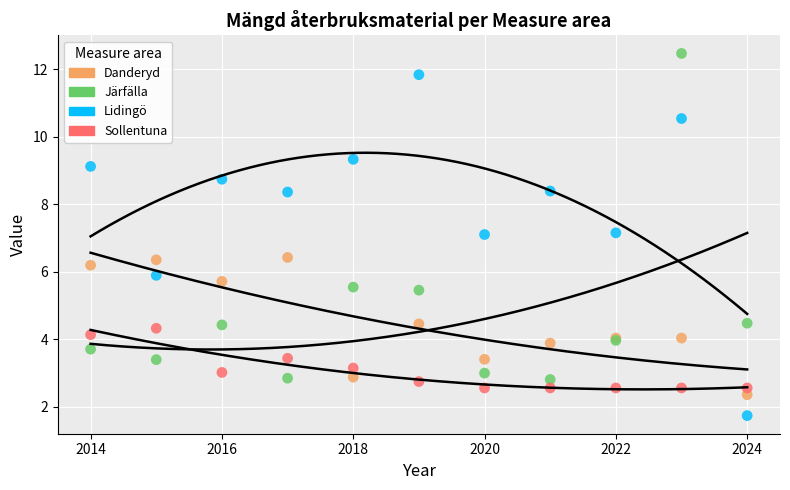

Which series contains the lowest Y value?

Lidingö